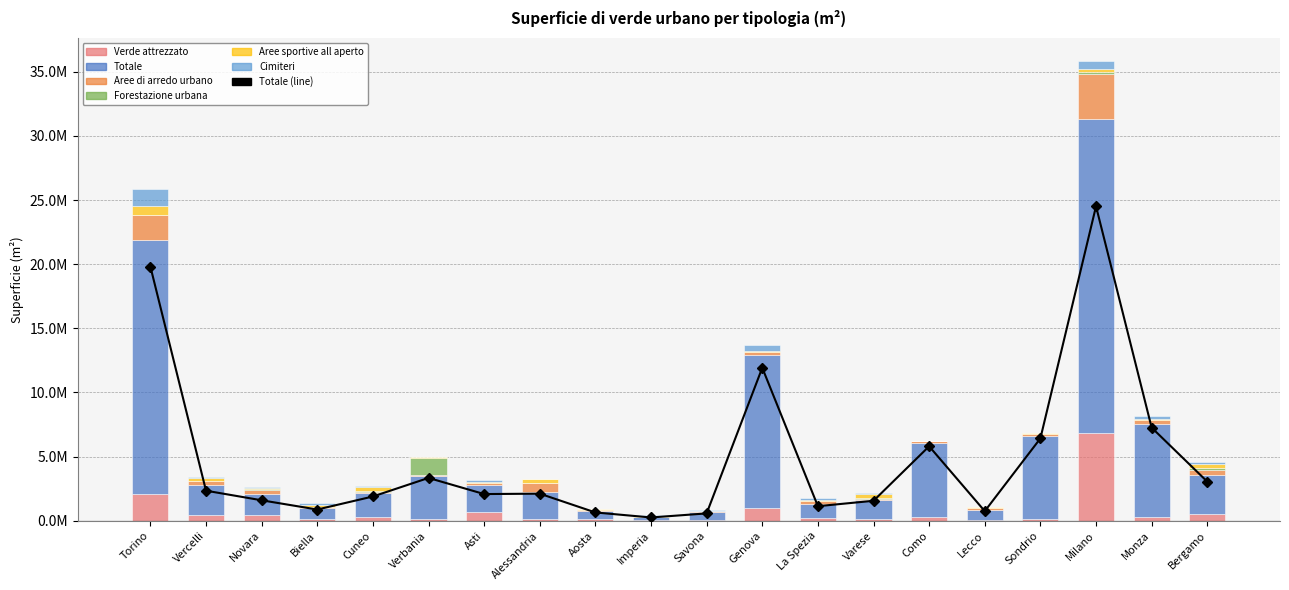

The Forestazione urbana series shows 612970 at Biella. True or false?

False